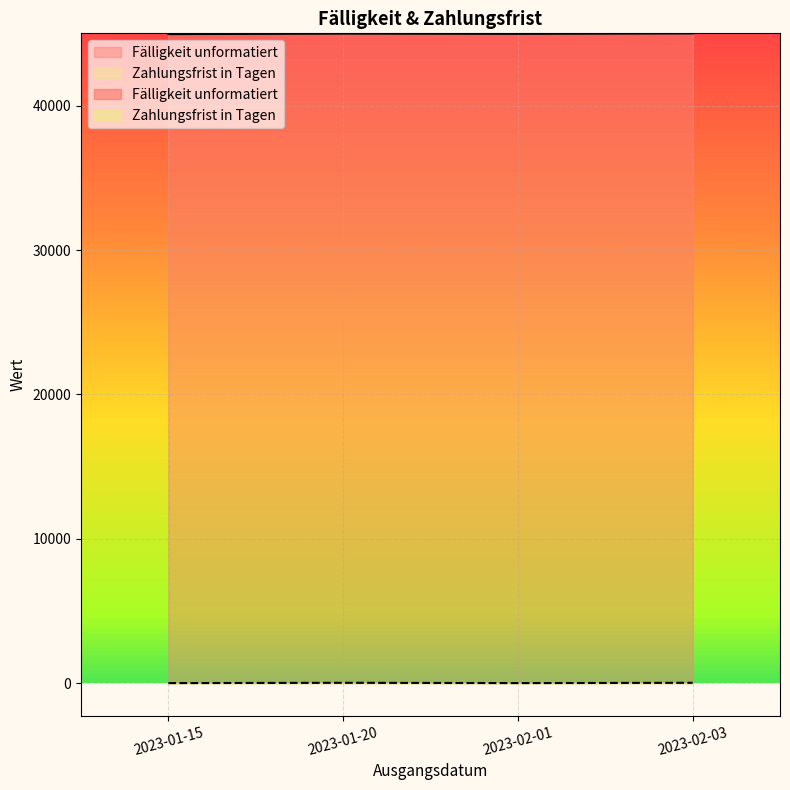

How many interior local peaks does the Fälligkeit unformatiert series have?

1